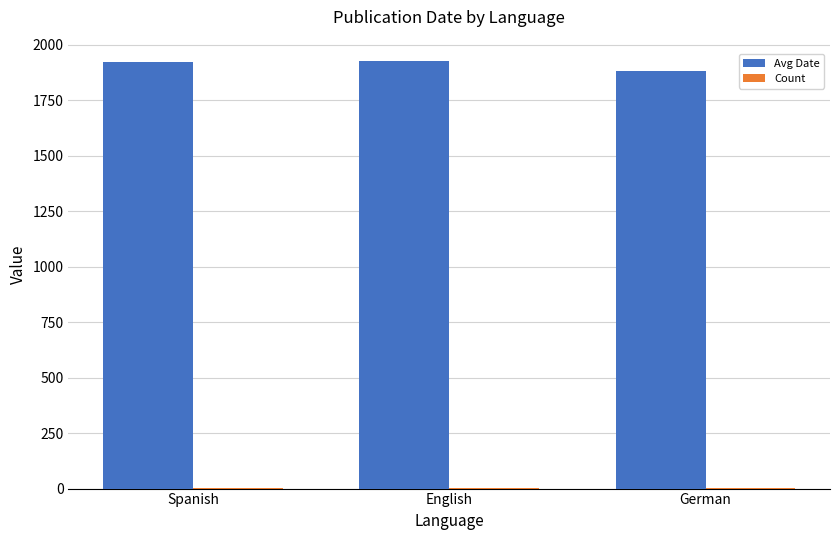

Which series has the largest total across all categories?

Avg Date